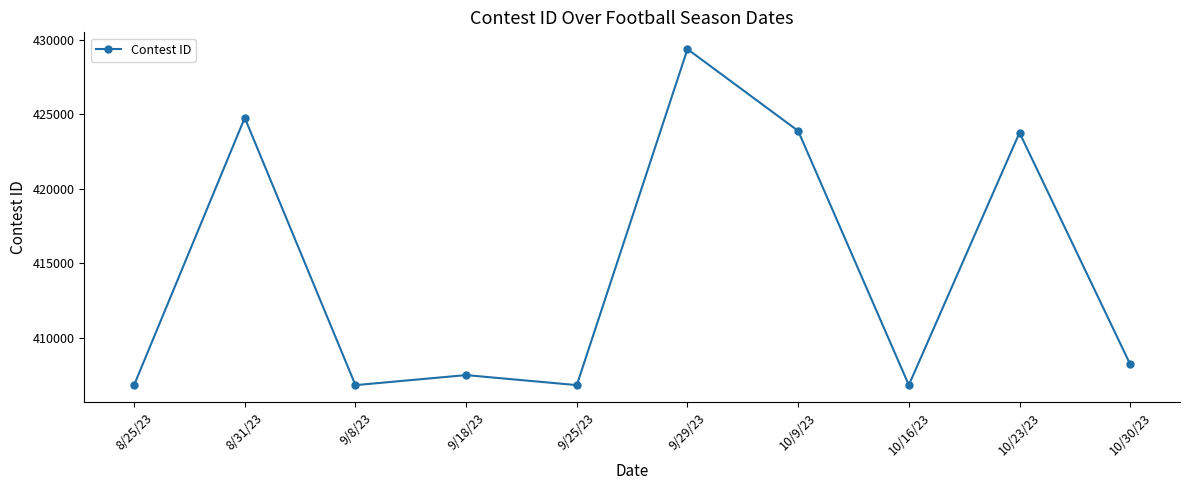

How many data points are less than 408241?

5